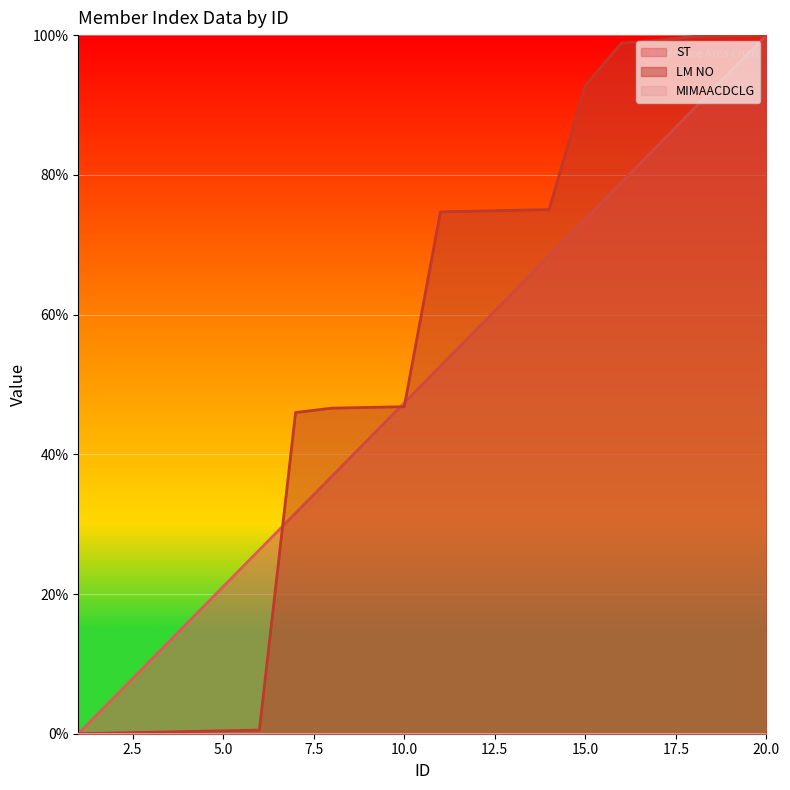

The value of LM NO at 8 is 70.7. True or false?

False